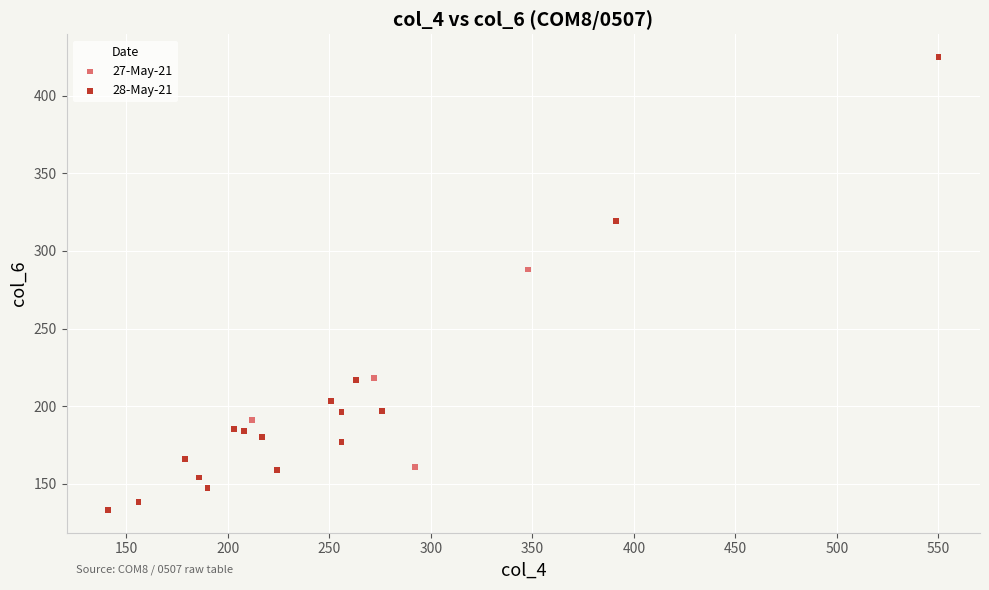

Which series has the widest spread of Y values?

28-May-21